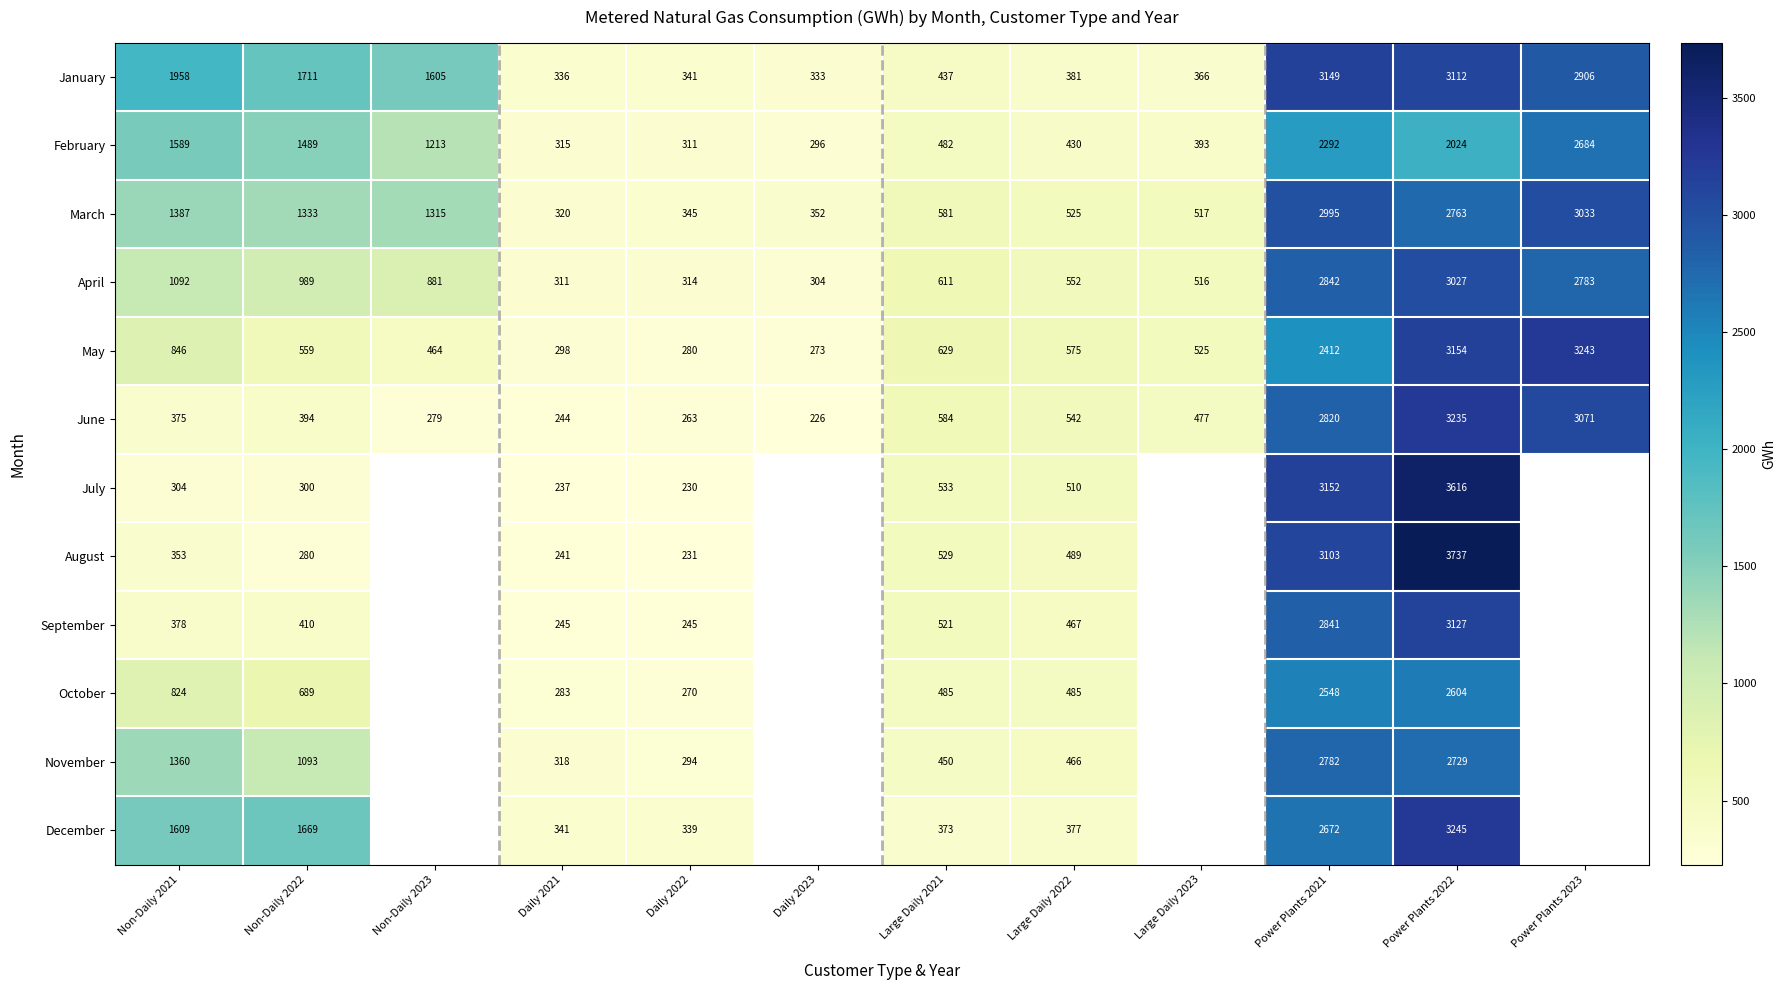

Which label corresponds to the smallest value in the chart?

Daily 2023